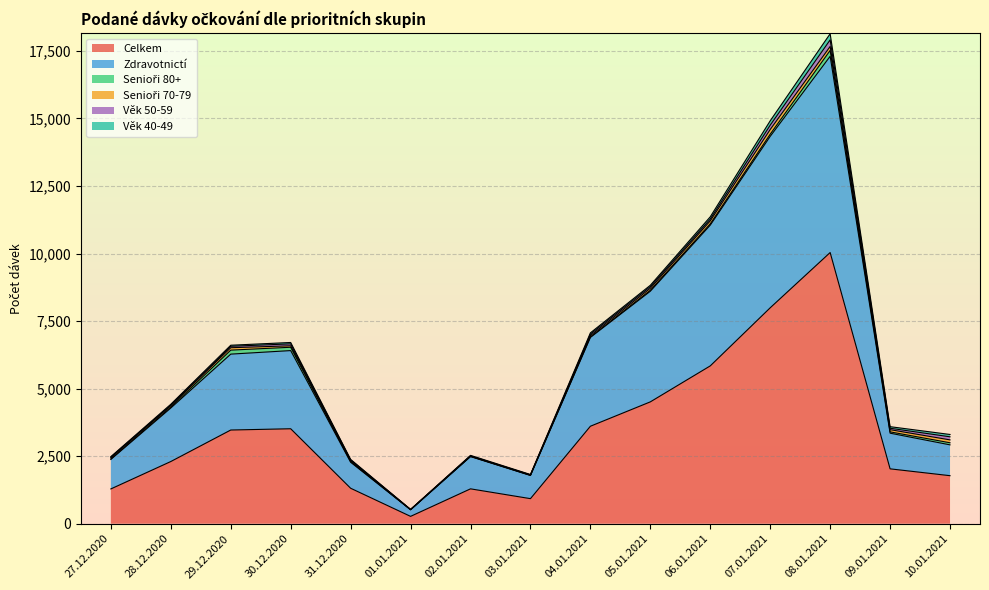

What is the label of the 15th point from the left?

10.01.2021